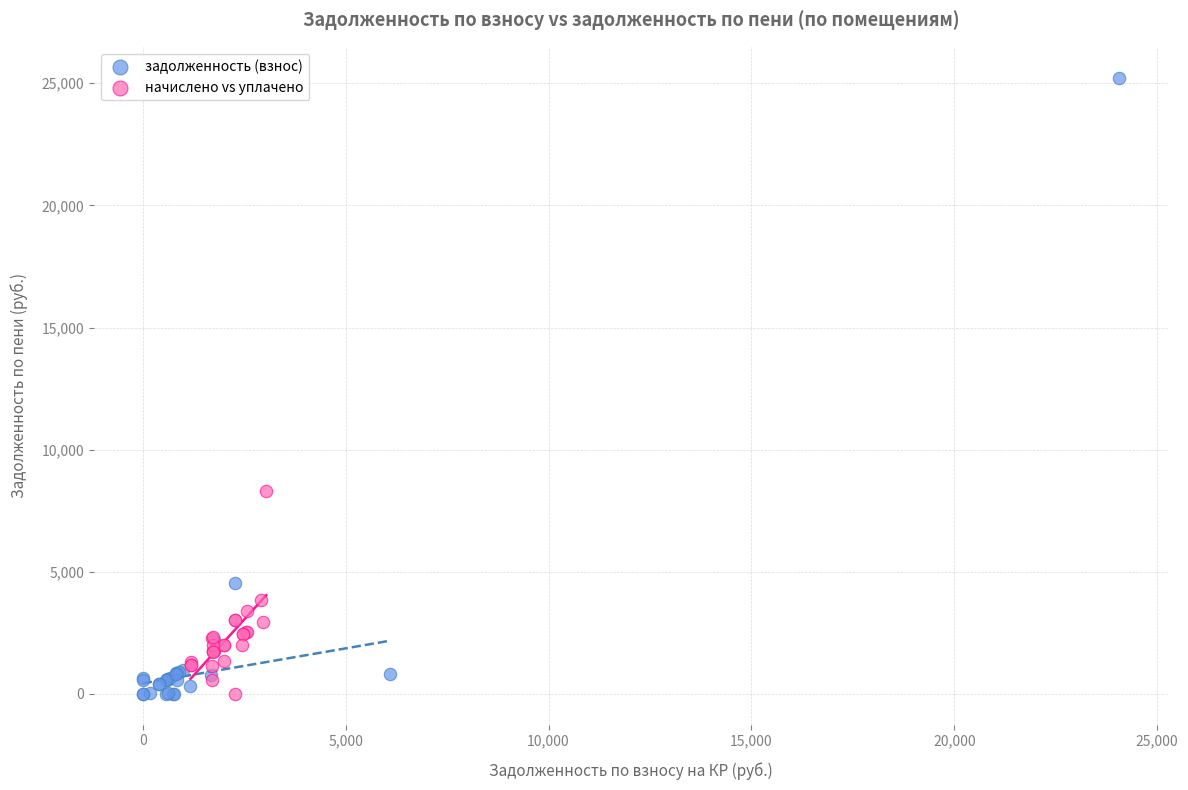

Which series has the largest Y range (max minus min)?

задолженность (взнос)